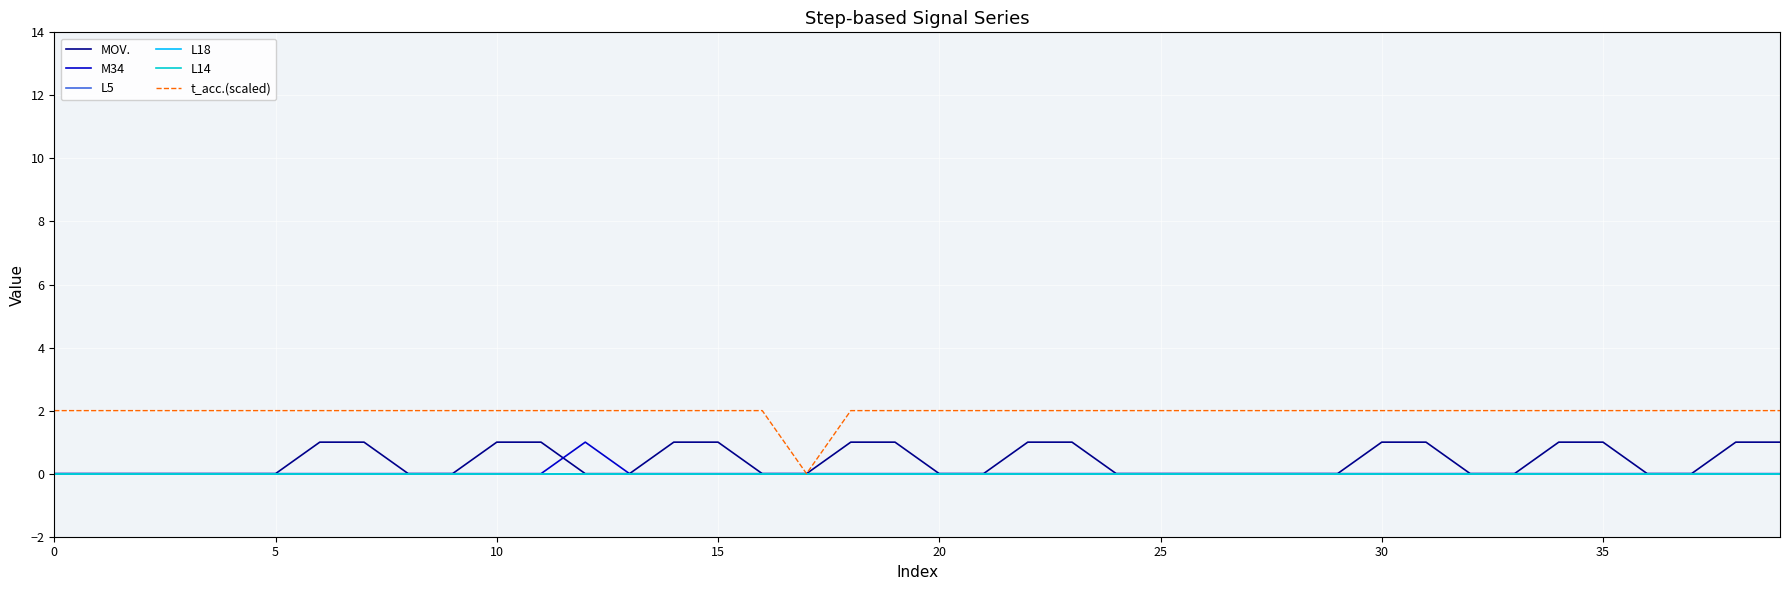

Is this an area chart (filled region under the line)?

No